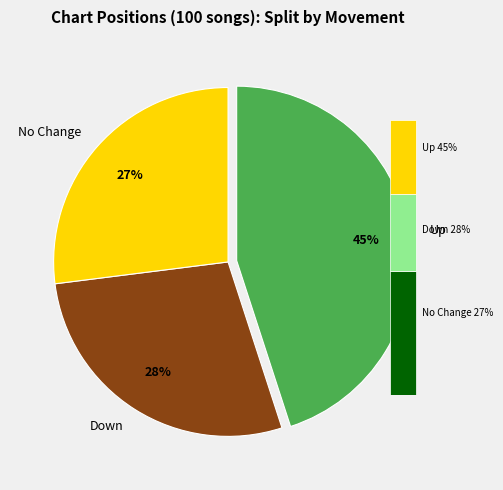

To the nearest percent, what is the difference between the up and - slice percentages?

18%